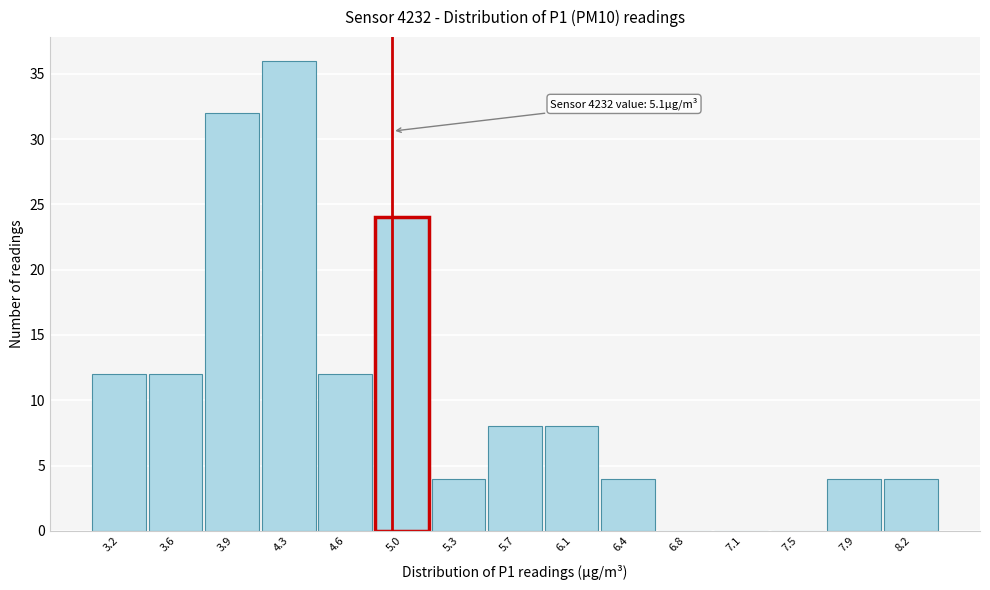

Reading left to right, transcribe all the data shown in this chart.

3.2=12	3.6=12	3.9=32	4.3=36	4.6=12	5.0=24	5.3=4	5.7=8	6.1=8	6.4=4	6.8=0	7.1=0	7.5=0	7.9=4	8.2=4